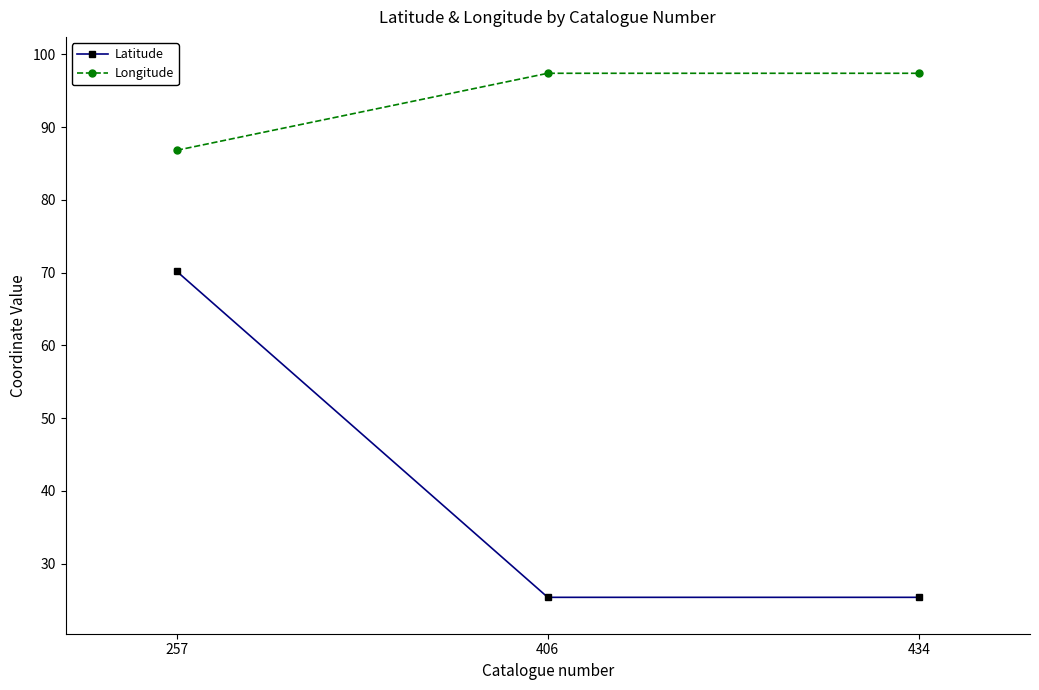

What is the greatest value displayed?

97.4